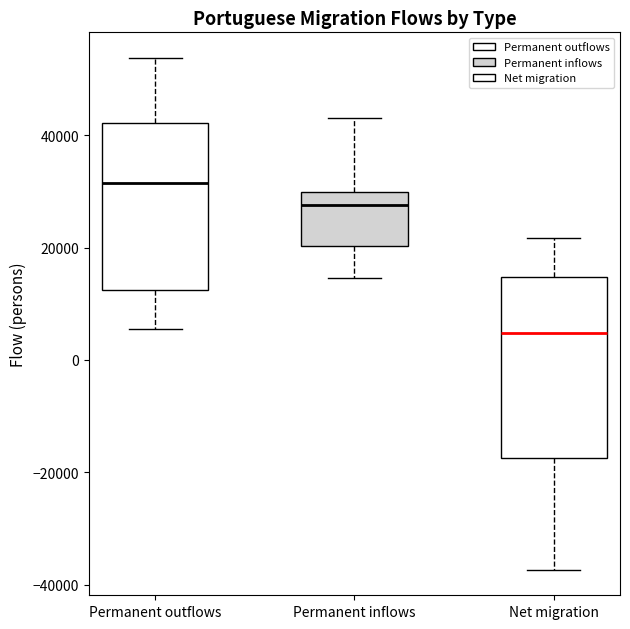

Where does the lower whisker of the box for Net migration end on the y-axis? The values are not printed on the chart, so give them approximately, as read against the axis.

-38000